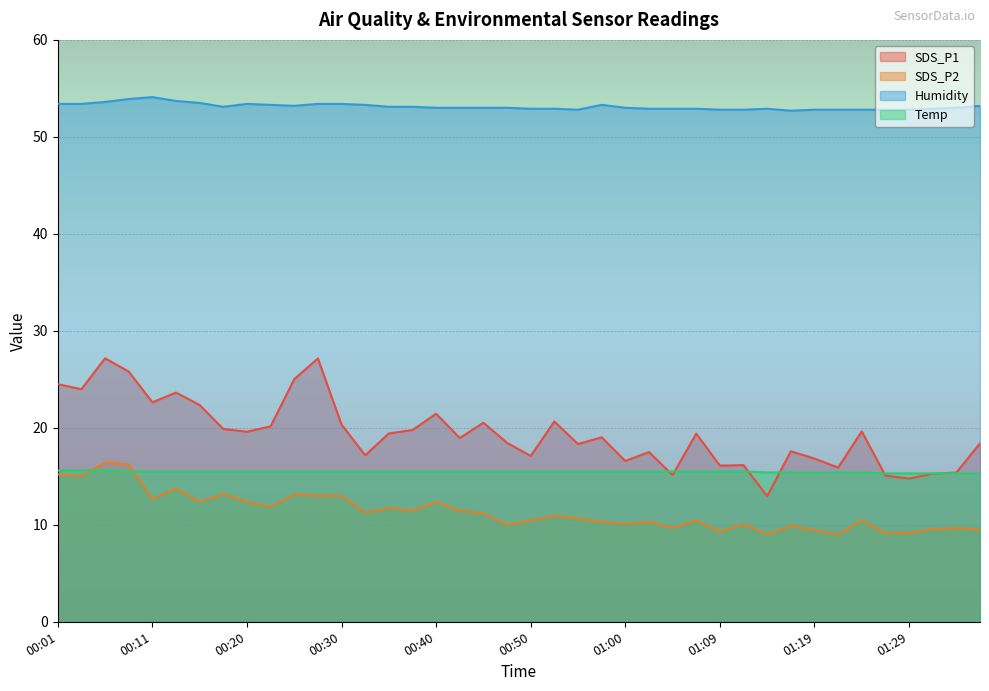

The value of SDS_P1 at 01:29 is 8.9. True or false?

False